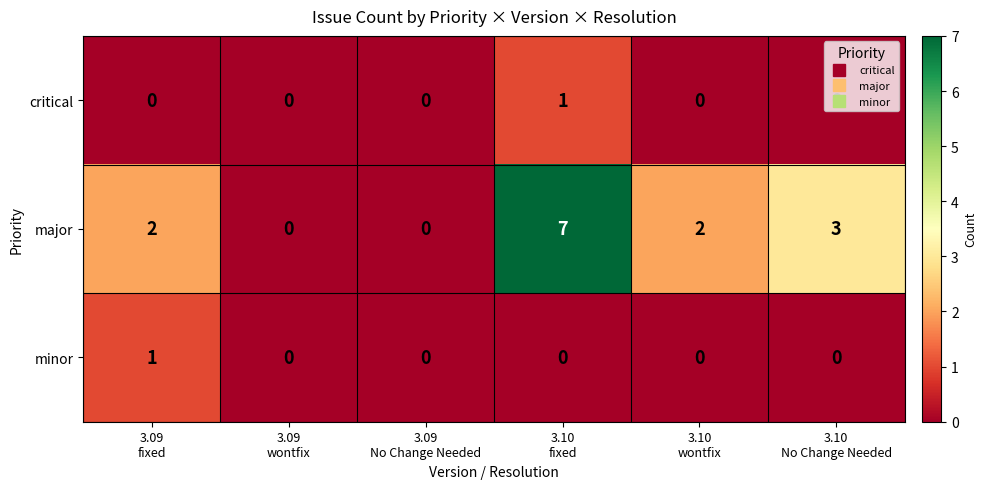

Which series has the largest total across all categories?

major